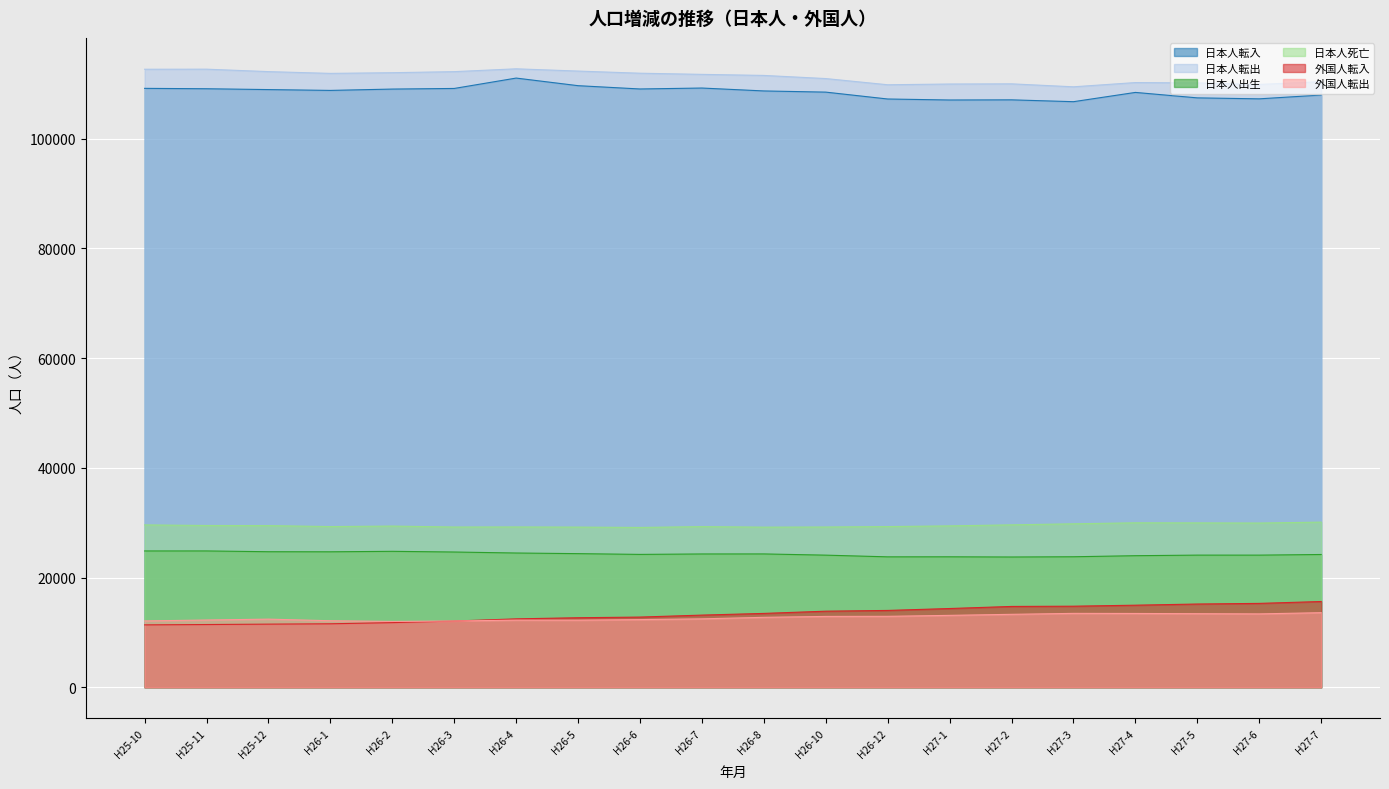

True or false: 外国人転入 and 日本人出生 intersect in this chart.

False